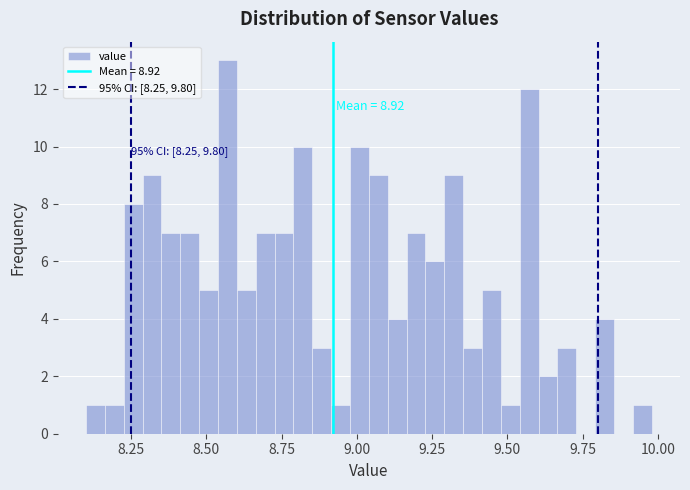

Around what value on the x-axis is the tallest bar? Give the approximate position of its centre, as read against the axis.

8.55